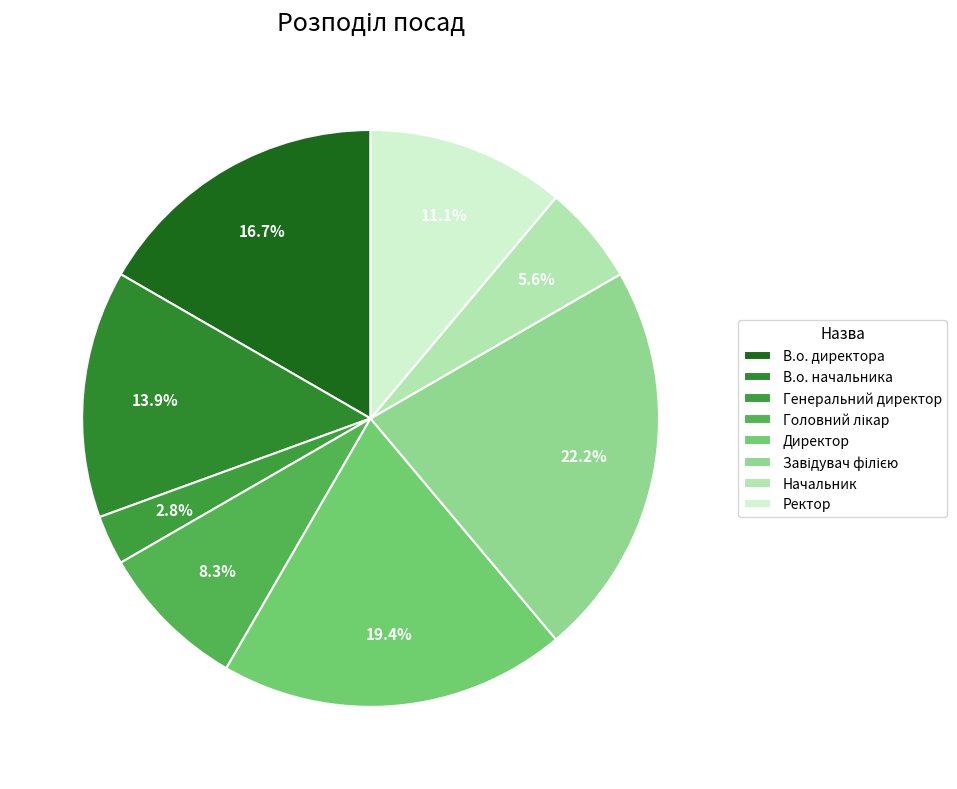

True or false: Генеральний директор accounts for 9% of the total.

False